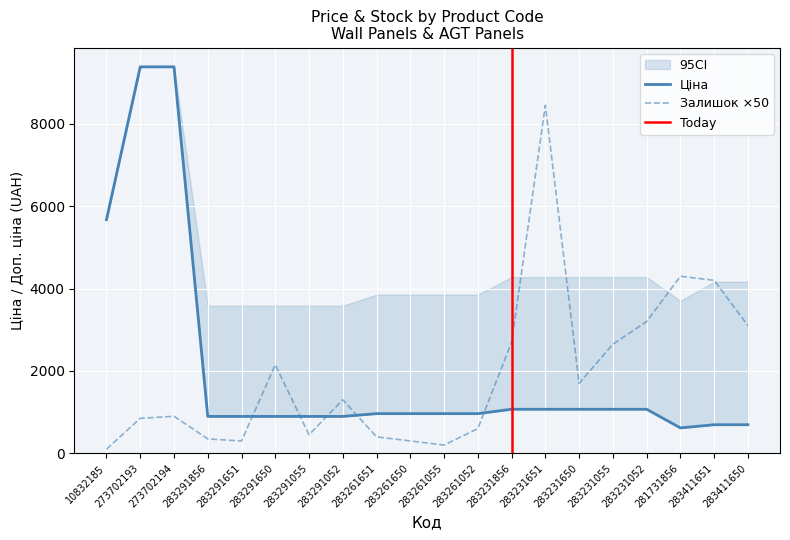

Reading right to left, list all the values displayed in this chart.

Ціна: 694.3	694.3	617.0	1069.8	1069.8	1069.8	1069.8	1069.8	963.5	963.5	963.5	963.5	895.9	895.9	895.9	895.9	895.9	9384.0	9384.0	5673.8
Залишок: 3100.0	4200.0	4300.0	3200.0	2650.0	1700.0	8450.0	2700.0	600.0	200.0	300.0	400.0	1300.0	450.0	2150.0	300.0	350.0	900.0	850.0	100.0